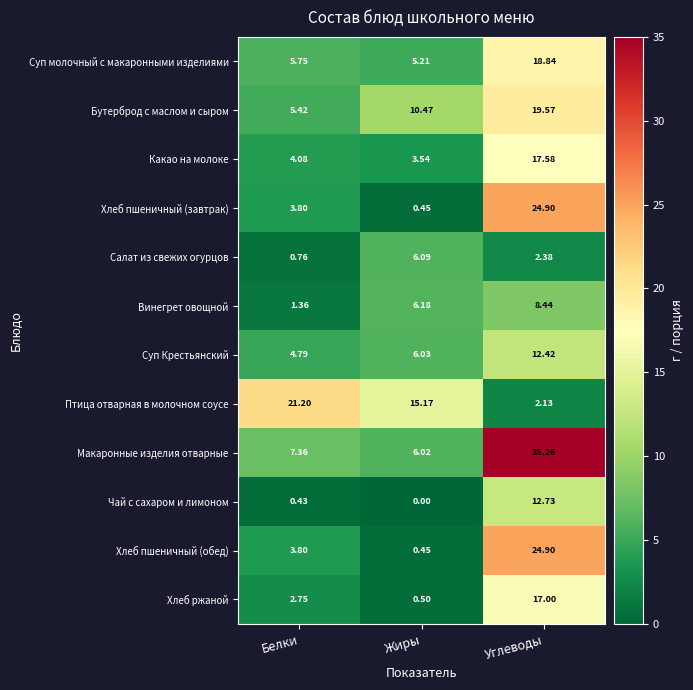

Between Жиры and Углеводы, which series saw the biggest shift?

Макаронные изделия отварные